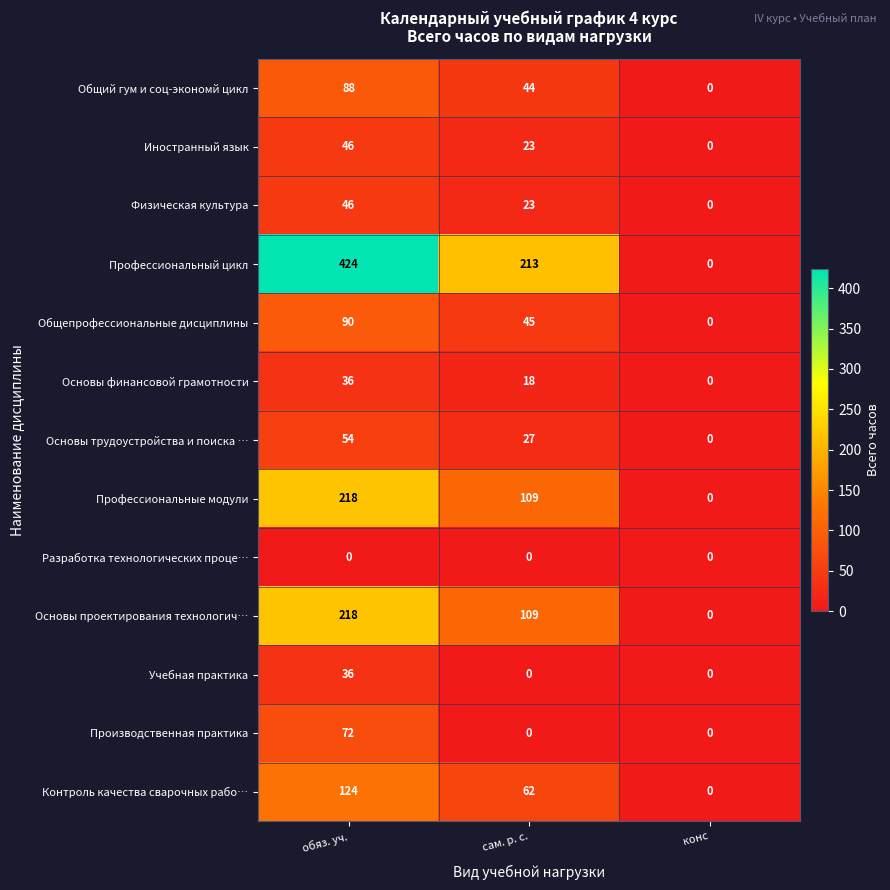

Rank the categories by Основы проектирования технологич… value from lowest to highest.

конс, сам. р. с., обяз. уч.